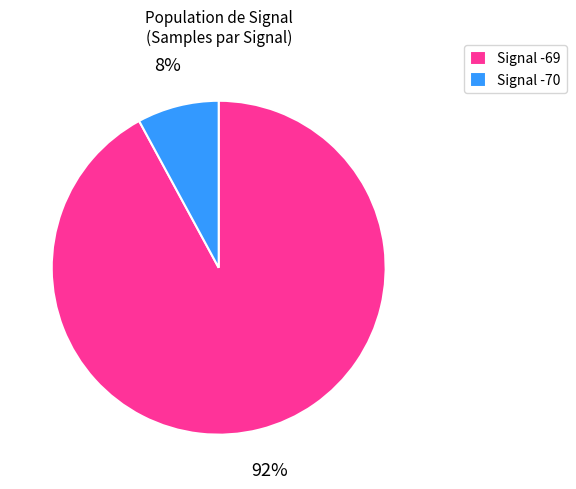

Do Signal -69 and Signal -70 together represent more than half of the pie?

Yes